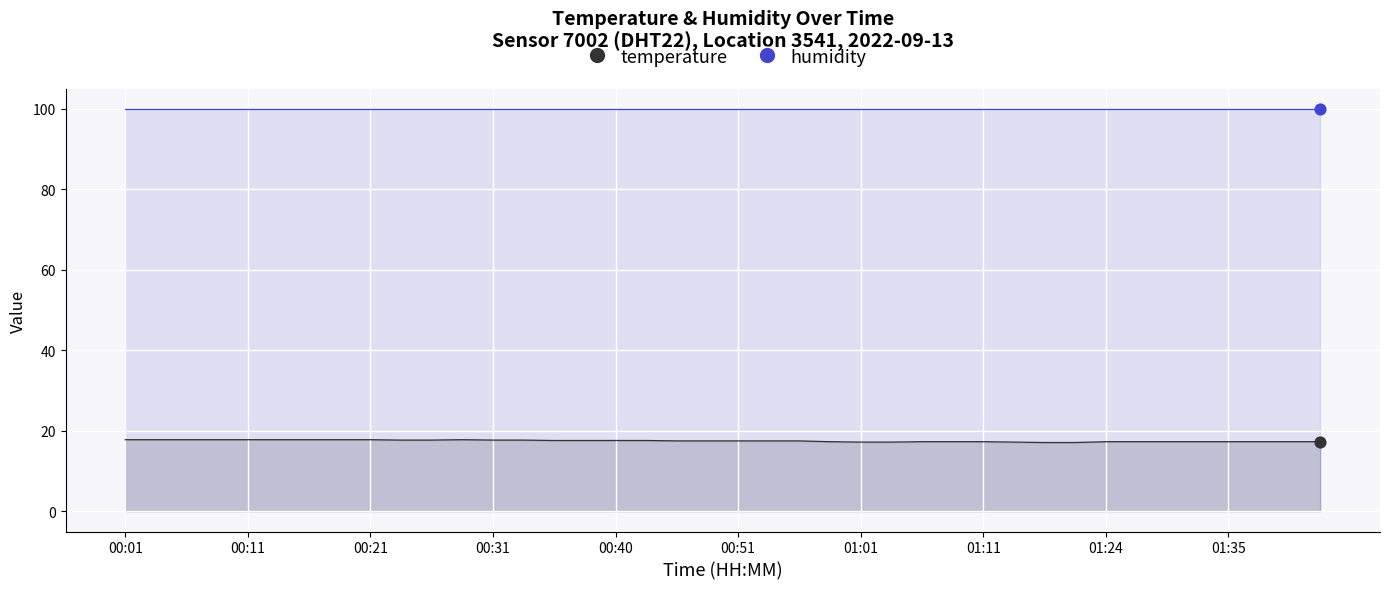

Which series has the largest Y range (max minus min)?

temperature